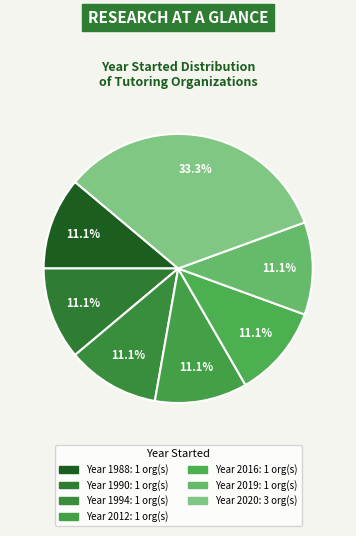

How many slices are in this pie chart?

7